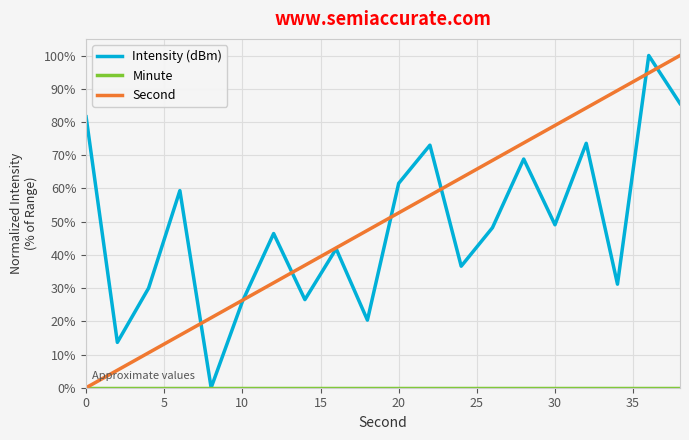

What is the maximum value for Second?

100.0